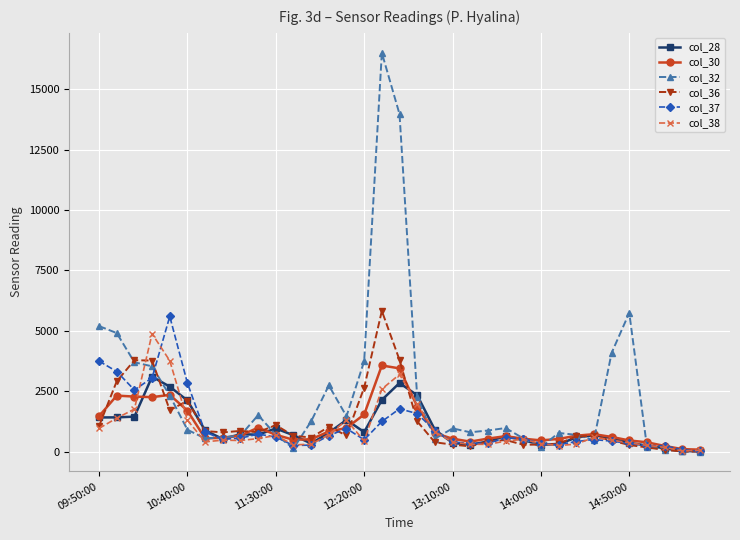

Which series has the widest spread of values?

col_32